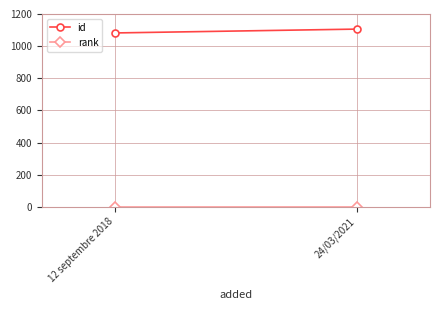

What is the sum of all id values?

2188